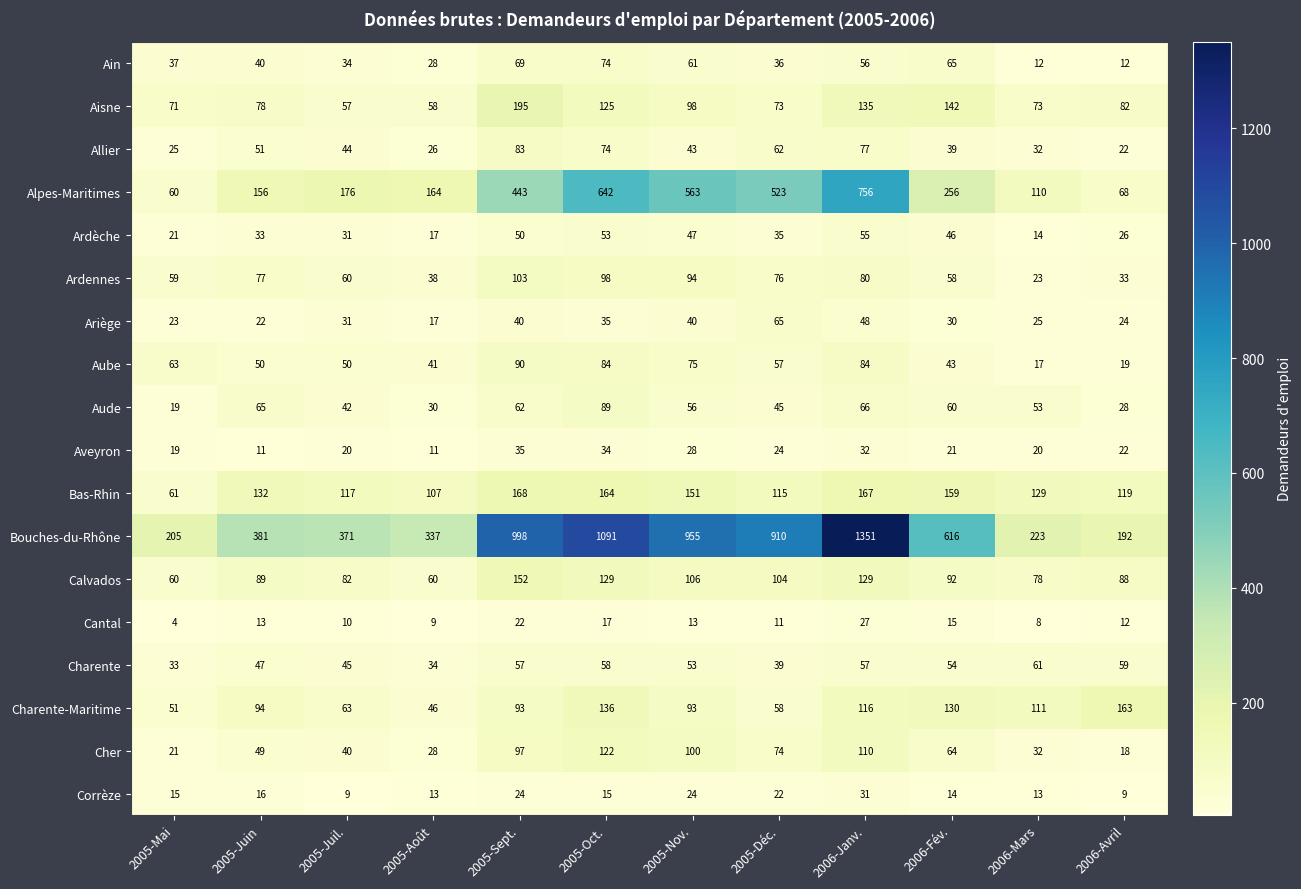

Which label corresponds to the smallest value in the chart?

2005-Mai